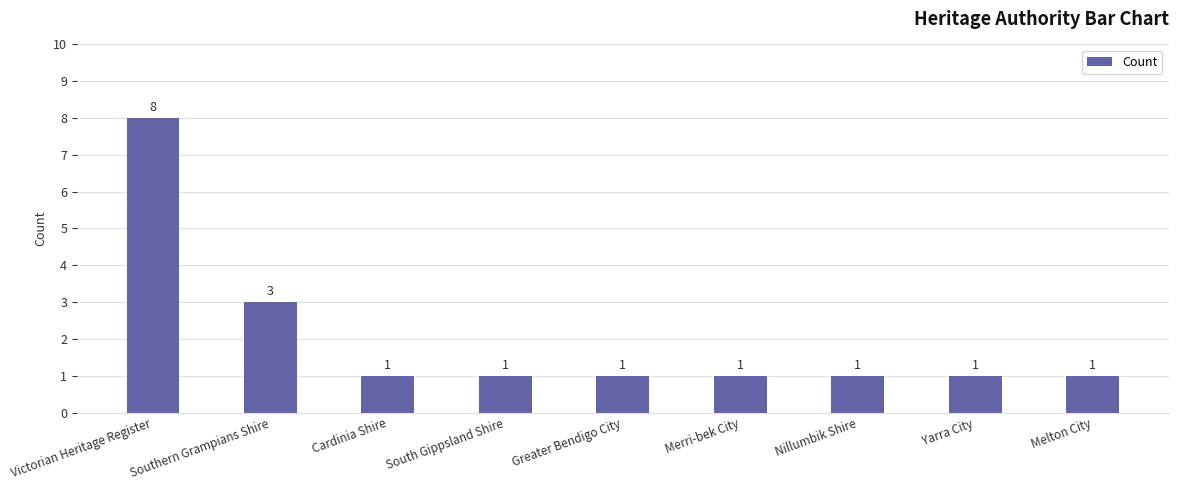

What is the sum of the values at Yarra City and Merri-bek City?

2